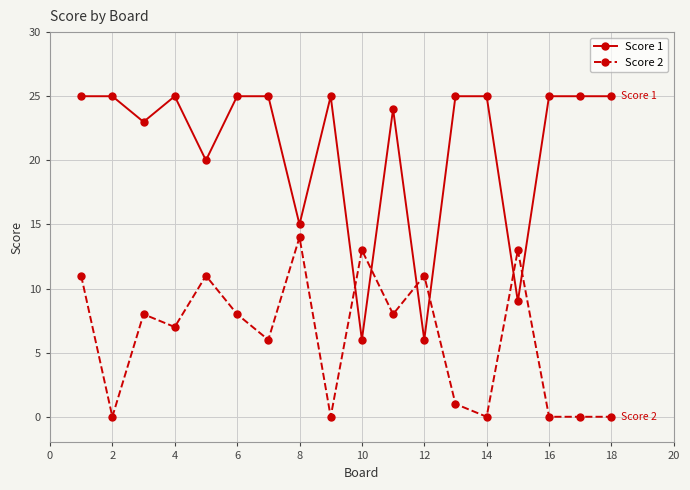

How many distinct data groups are displayed?

2